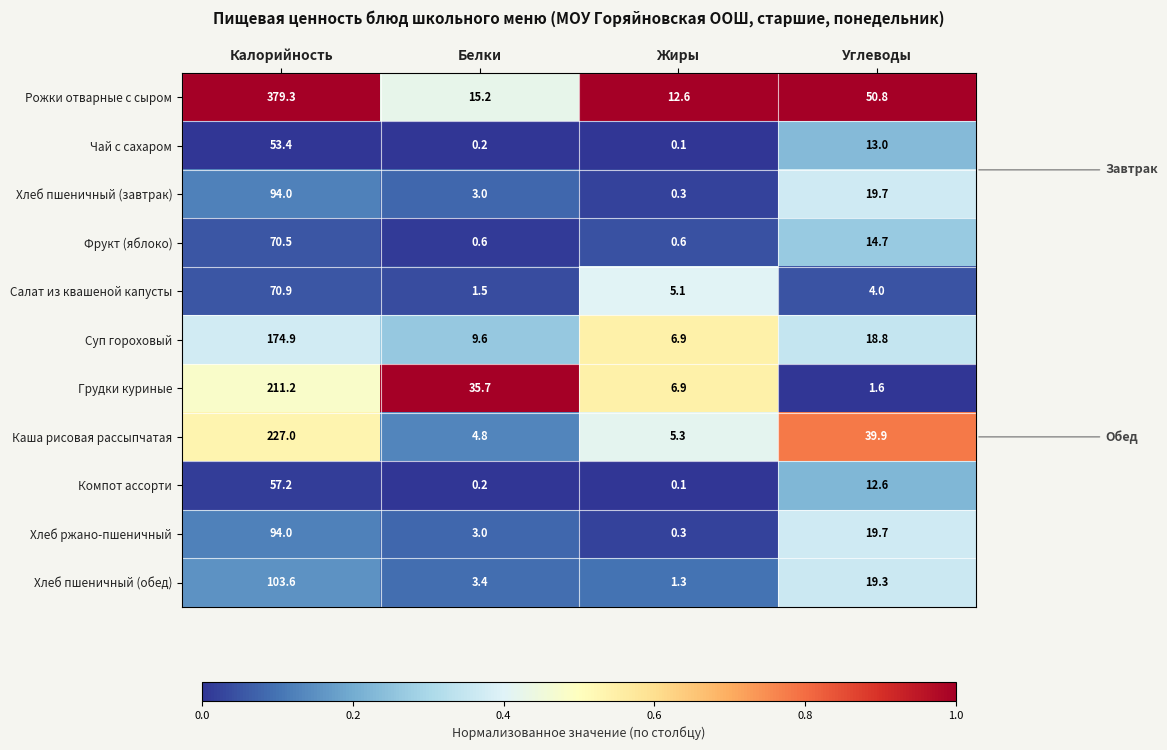

Which series has the largest range (max minus min)?

Рожки отварные с сыром